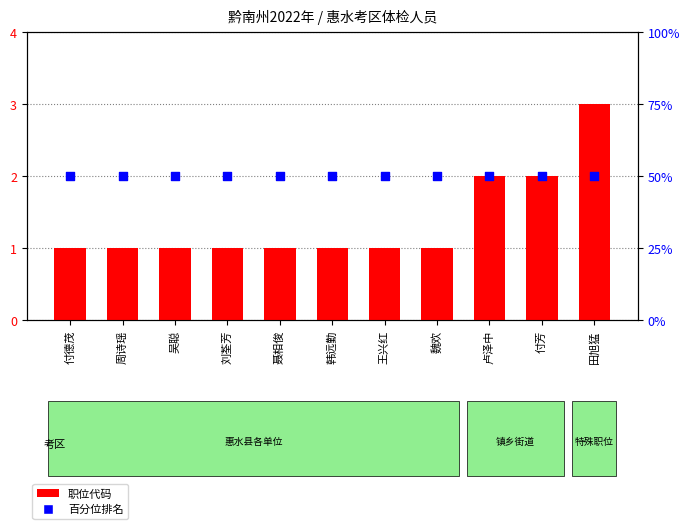

At how many categories does at least one series exceed 13?

11